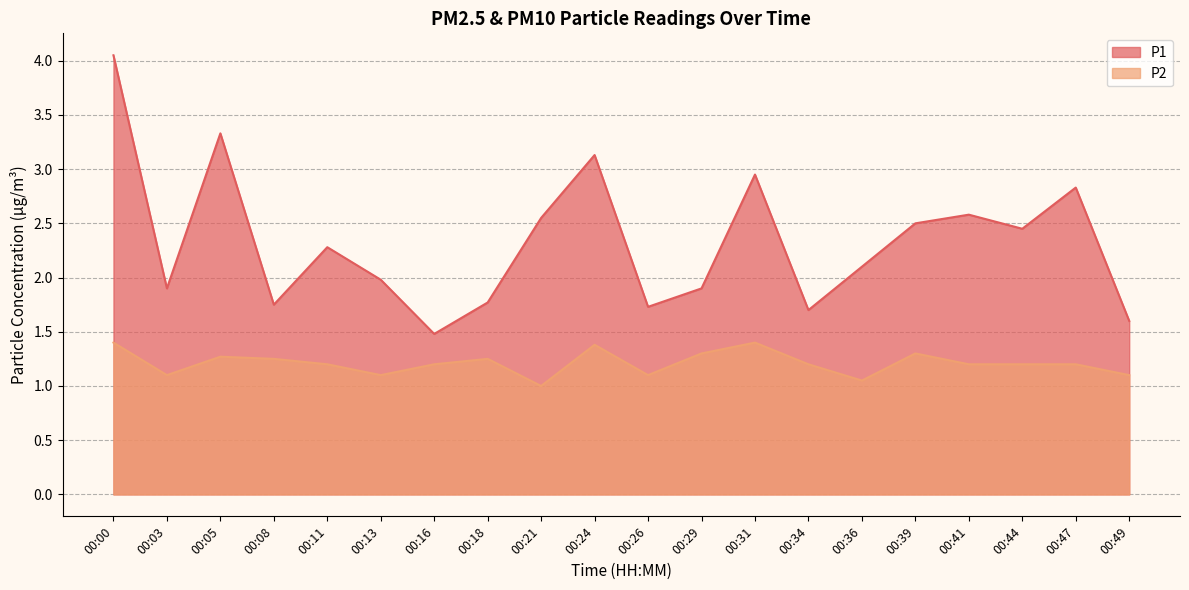

What is the value of the P1 point at the 6th from the left?

2.0